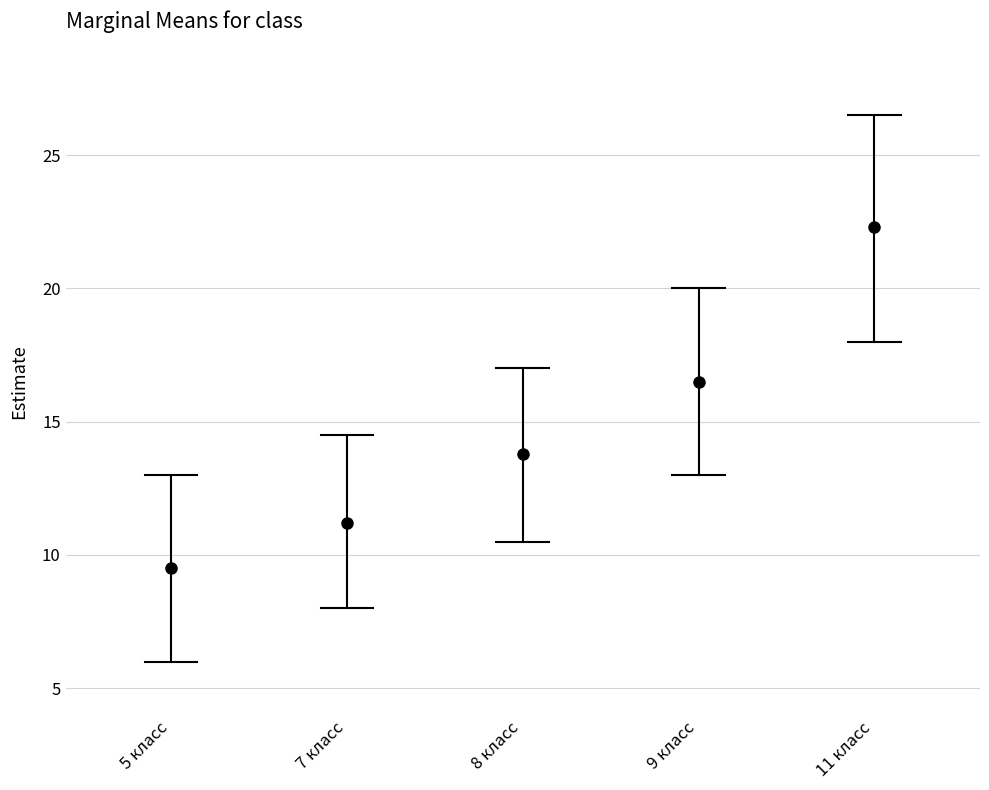

The Средний балл series shows 5.9 at 8 класс. True or false?

False